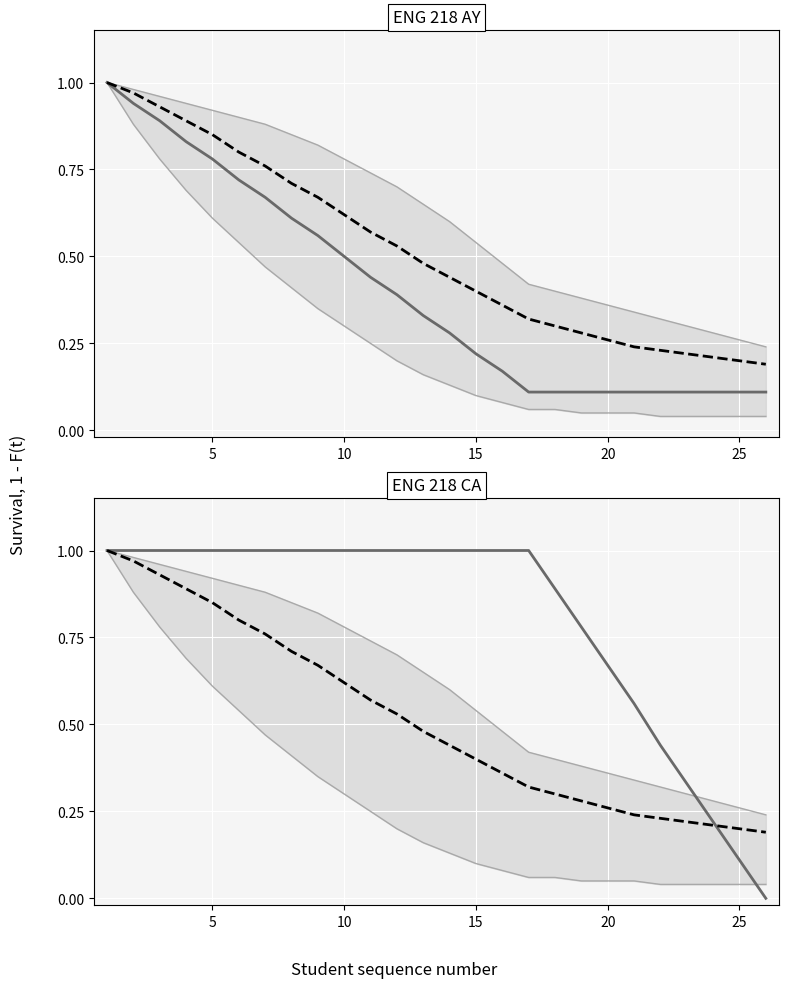

True or false: Upper bound has more than 0 points higher than both neighbors.

False